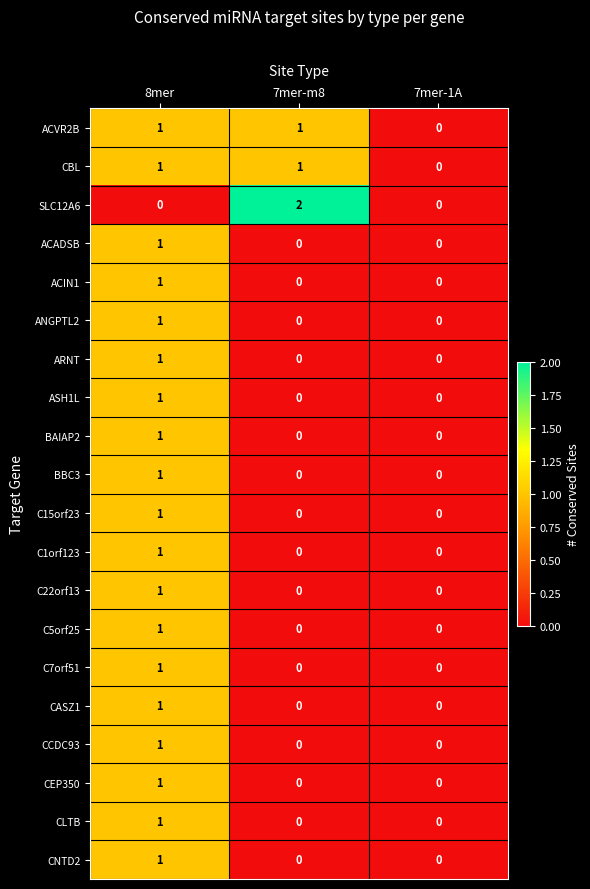

Which series changed the most between 8mer and 7mer-m8?

SLC12A6